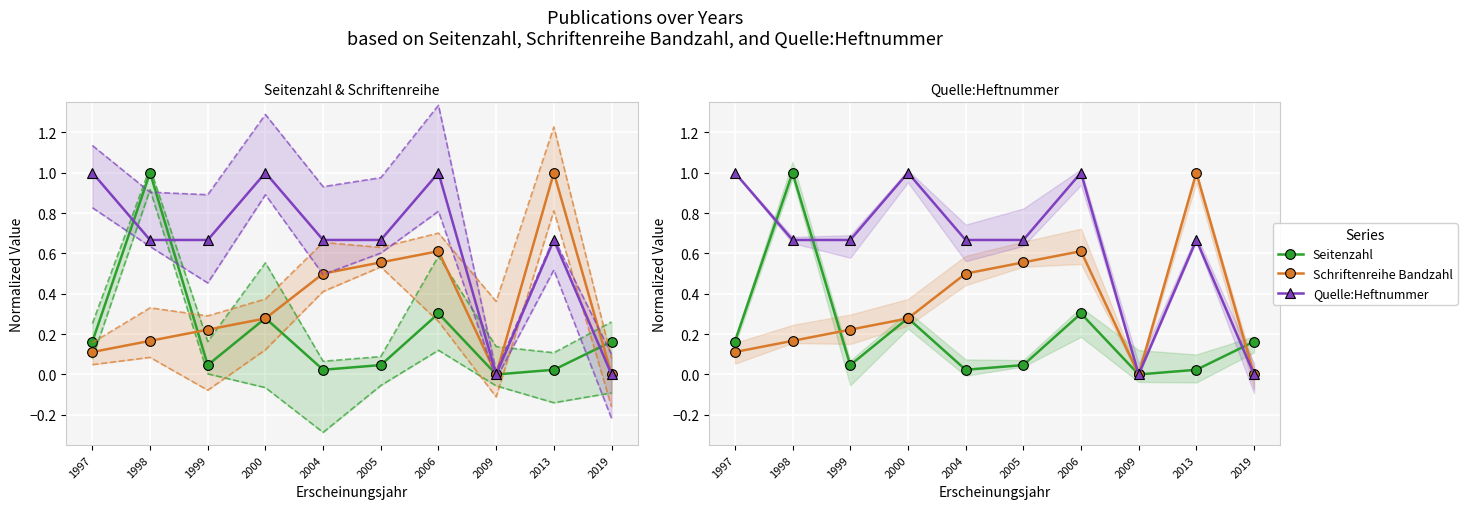

What is the difference between the second highest and minimum values in the Quelle:Heftnummer series?

1.0